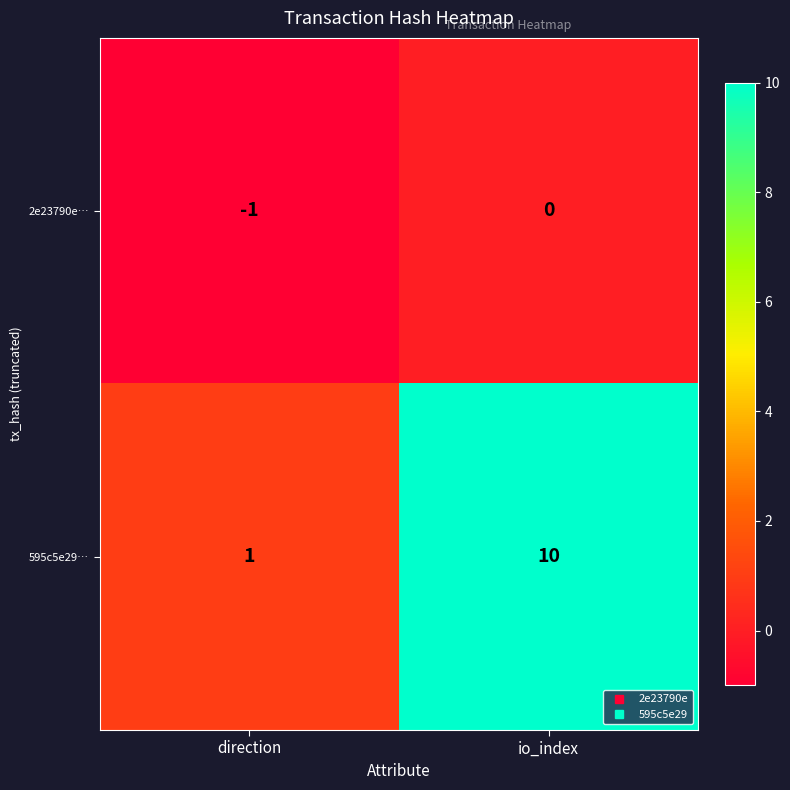

At how many categories does at least one series exceed 4?

1